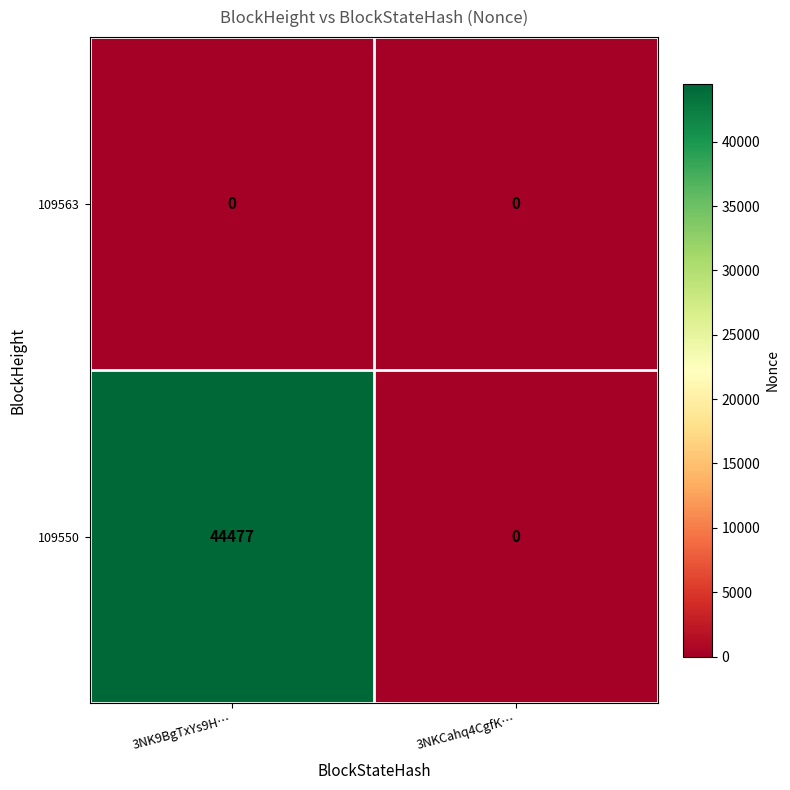

Which series has the largest total across all categories?

109550